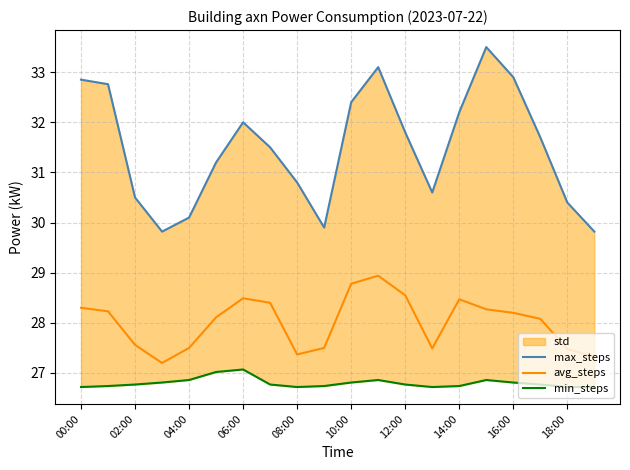

The value of avg_steps at 10:00 is 28.8. True or false?

True